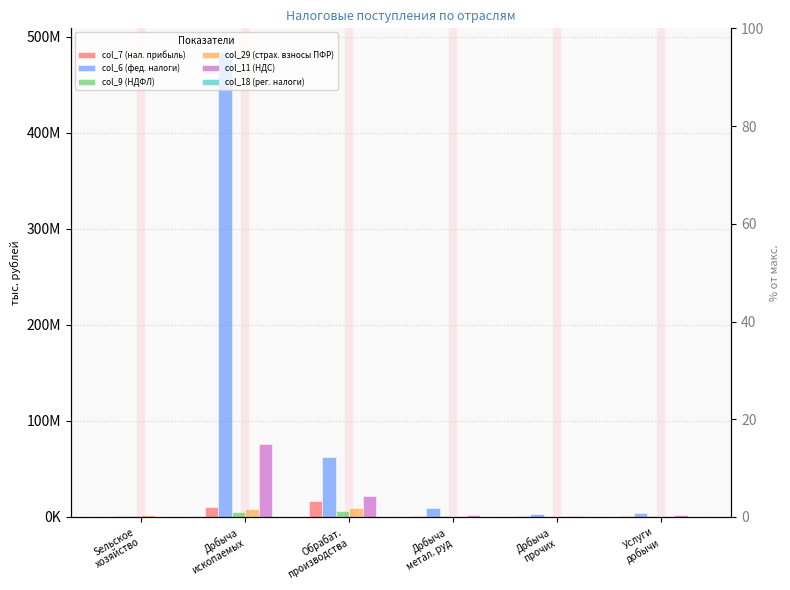

What is the label of the 3rd bar from the right?

Добыча
метал. руд